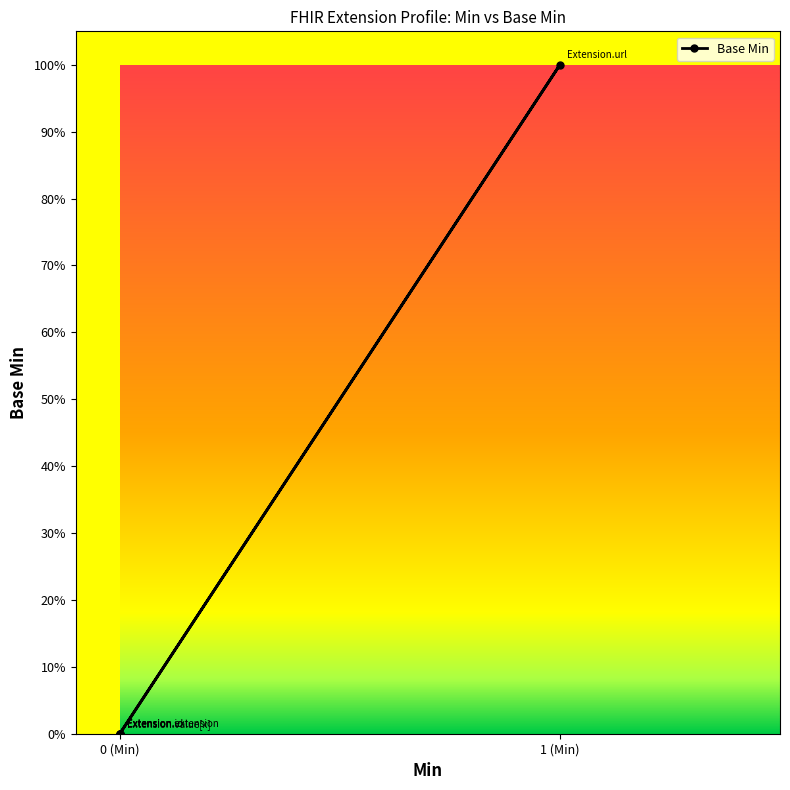

How many values are between 0 and 1?

5